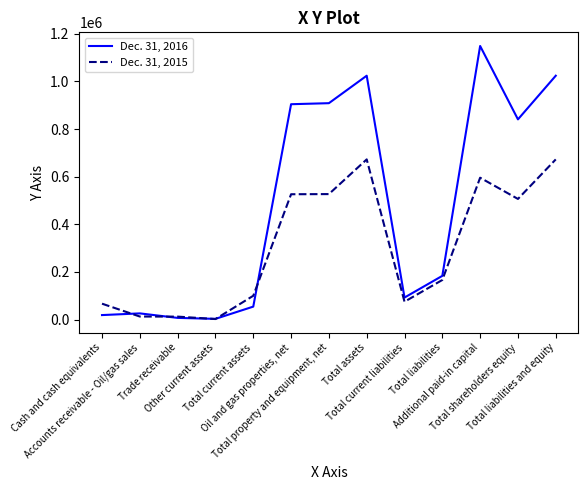

Which series has the largest range (max minus min)?

Dec. 31, 2016